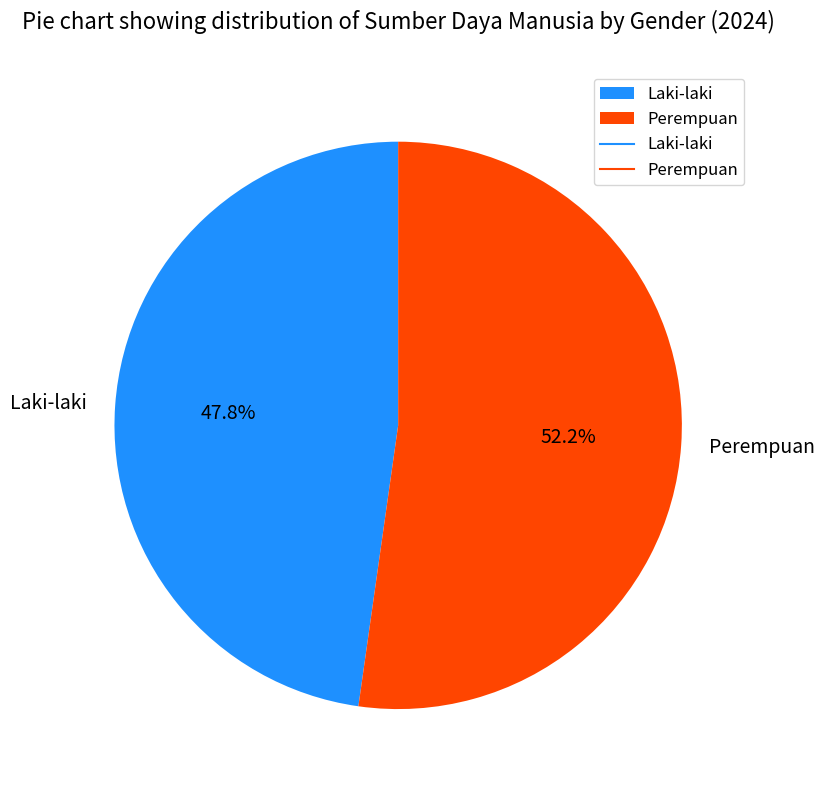

Between Laki-laki and Perempuan, which is larger?

Perempuan